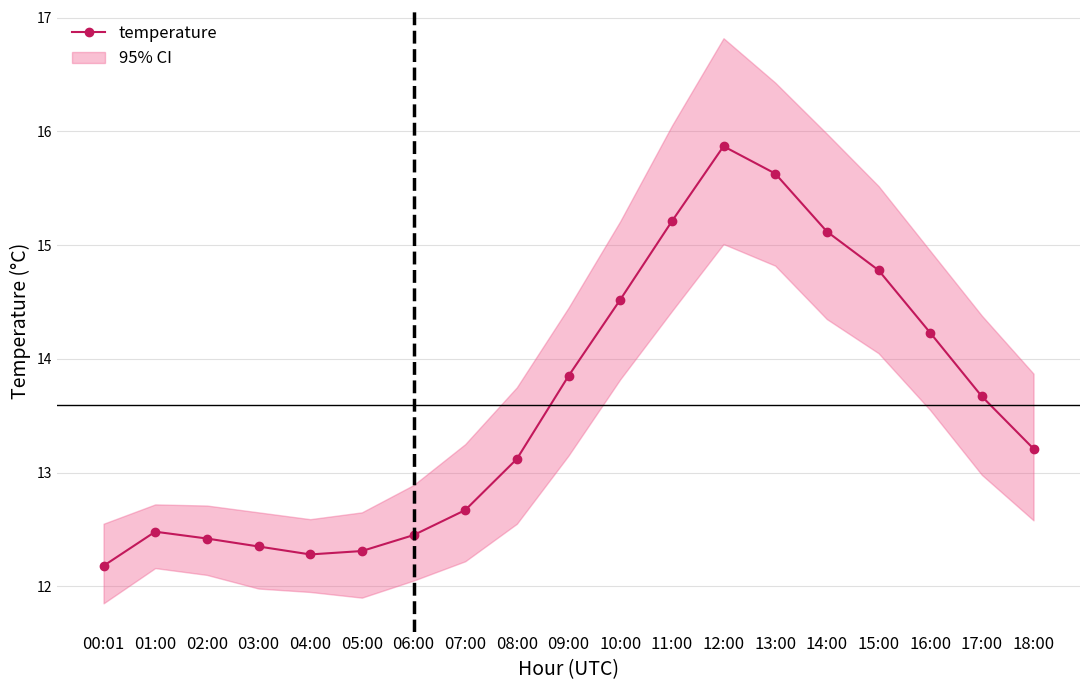

What is the label of the 4th point from the left?

03:00